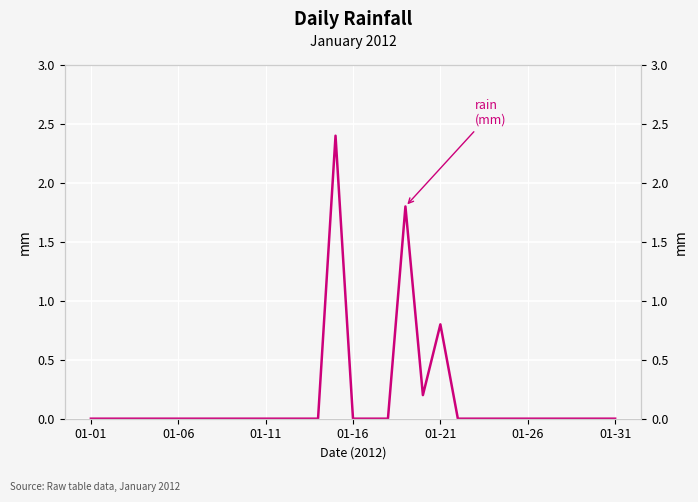

Where is the first local maximum?

14